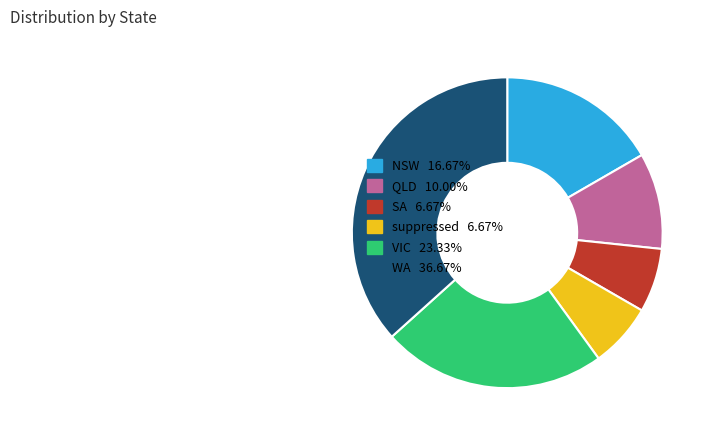

Approximately how many times larger is the value at SA 6.67% compared to suppressed 6.67%?

1.0